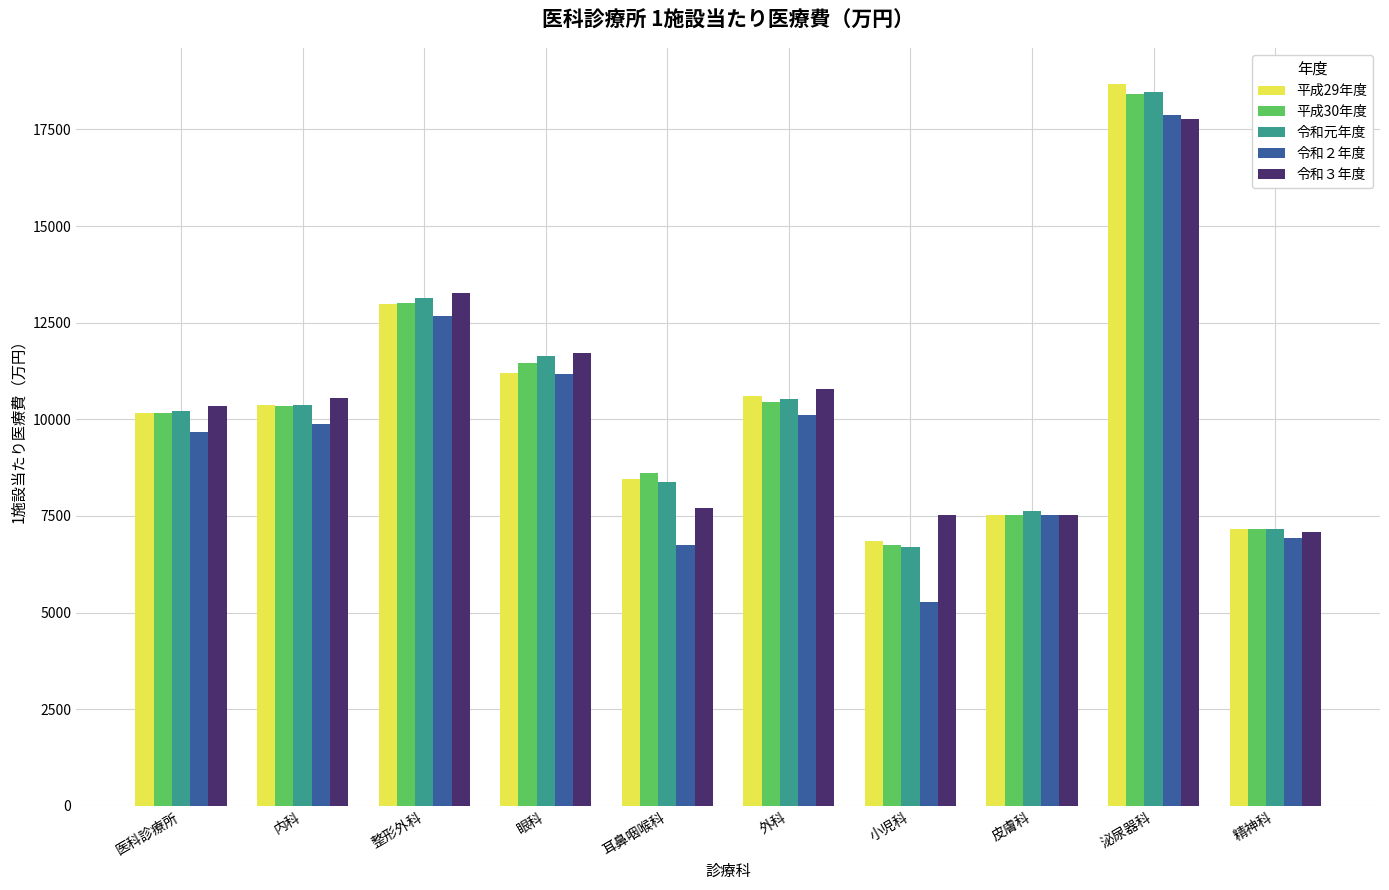

What is the spread (max minus min) of values at 内科?

670.3